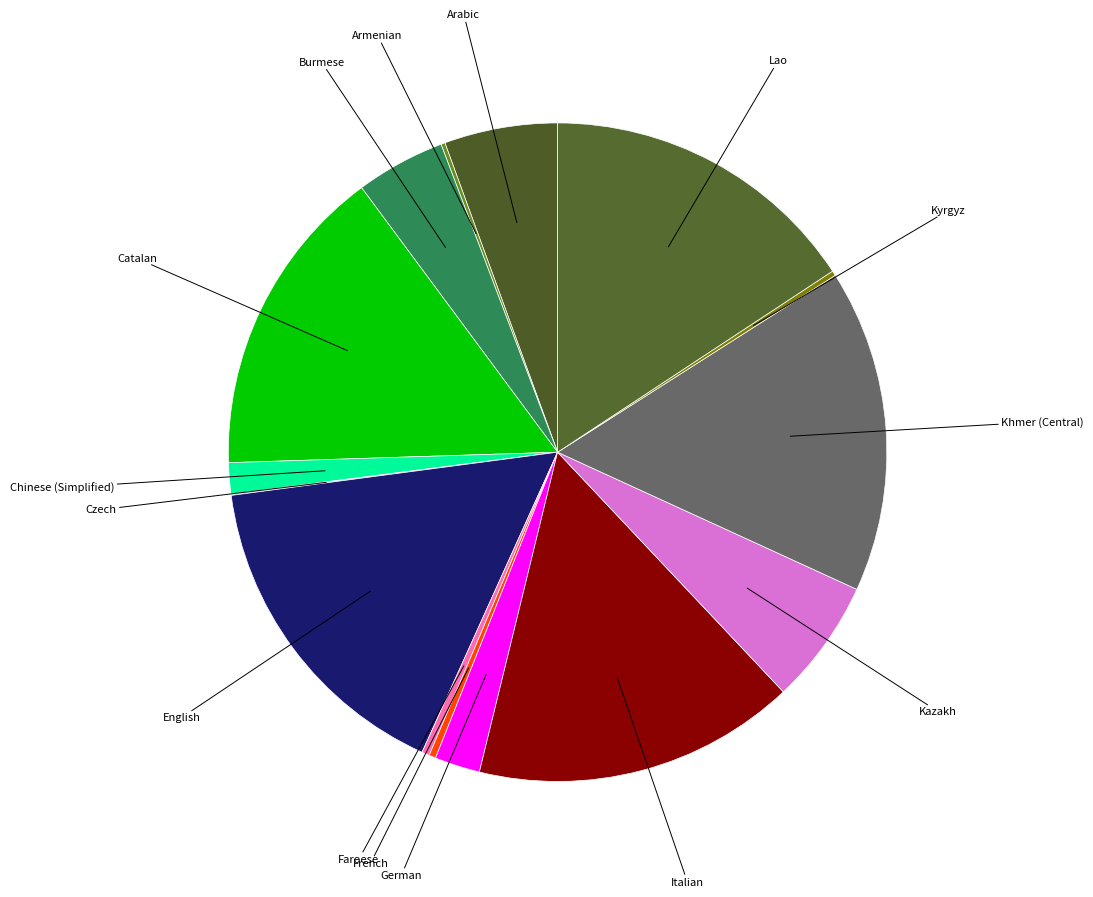

Is there a majority slice in this chart?

No